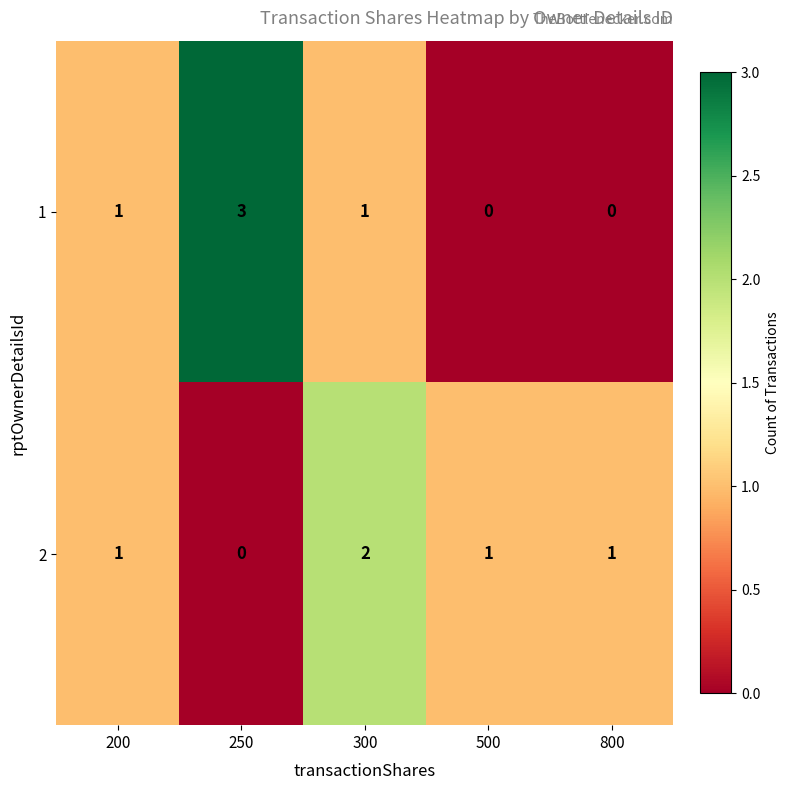

At how many categories does at least one series exceed 0?

5